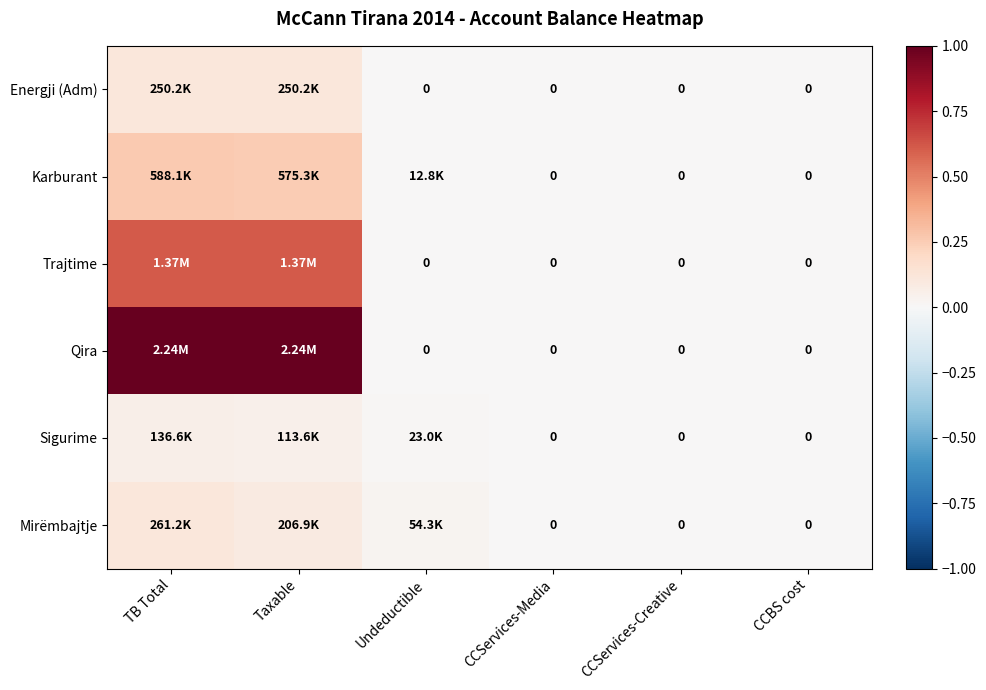

The Trajtime series shows 0.1 at Taxable. True or false?

False